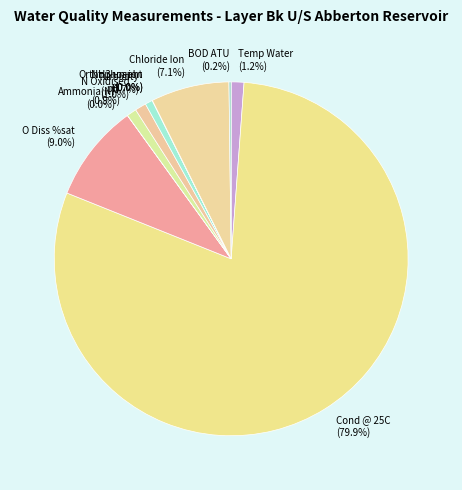

To the nearest percent, what percentage of the pie is pH?

1%